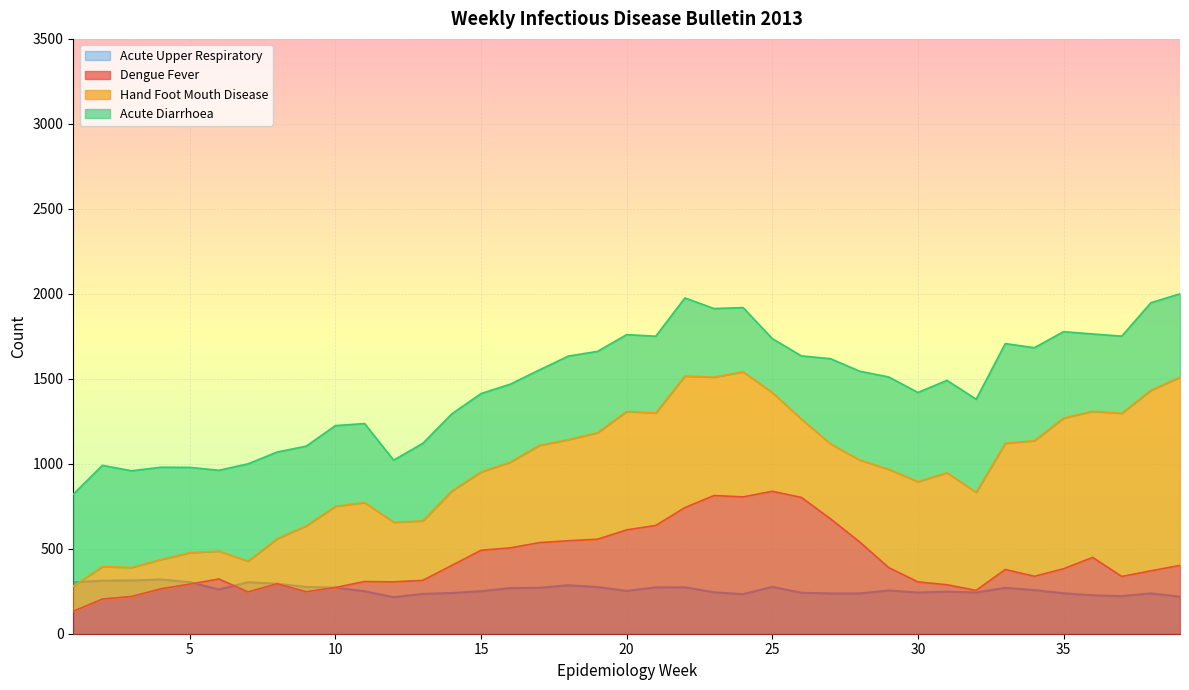

Where do Acute Upper Respiratory and Dengue Fever first cross each other?

5 and 6